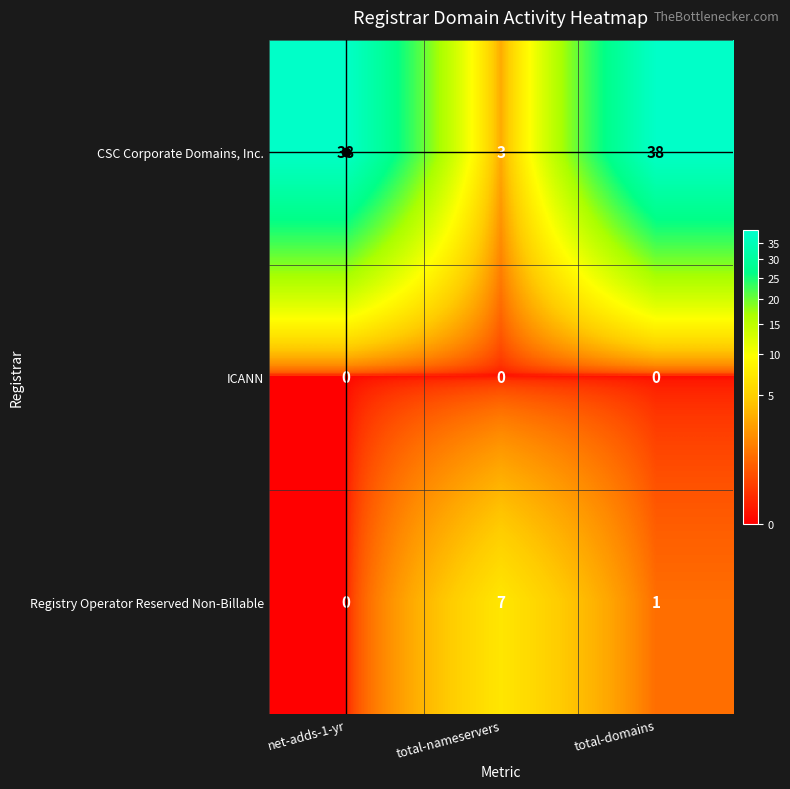

At which label does CSC Corporate Domains, Inc. reach its minimum?

total-nameservers